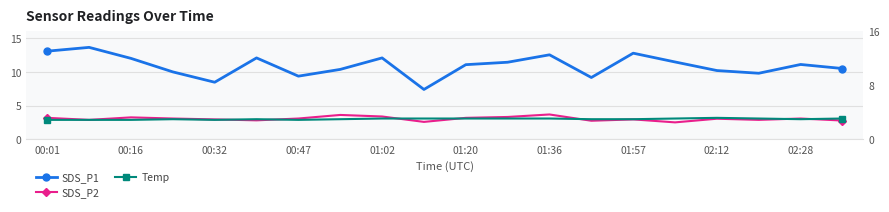

What is the average value of the SDS_P1 series?

10.9